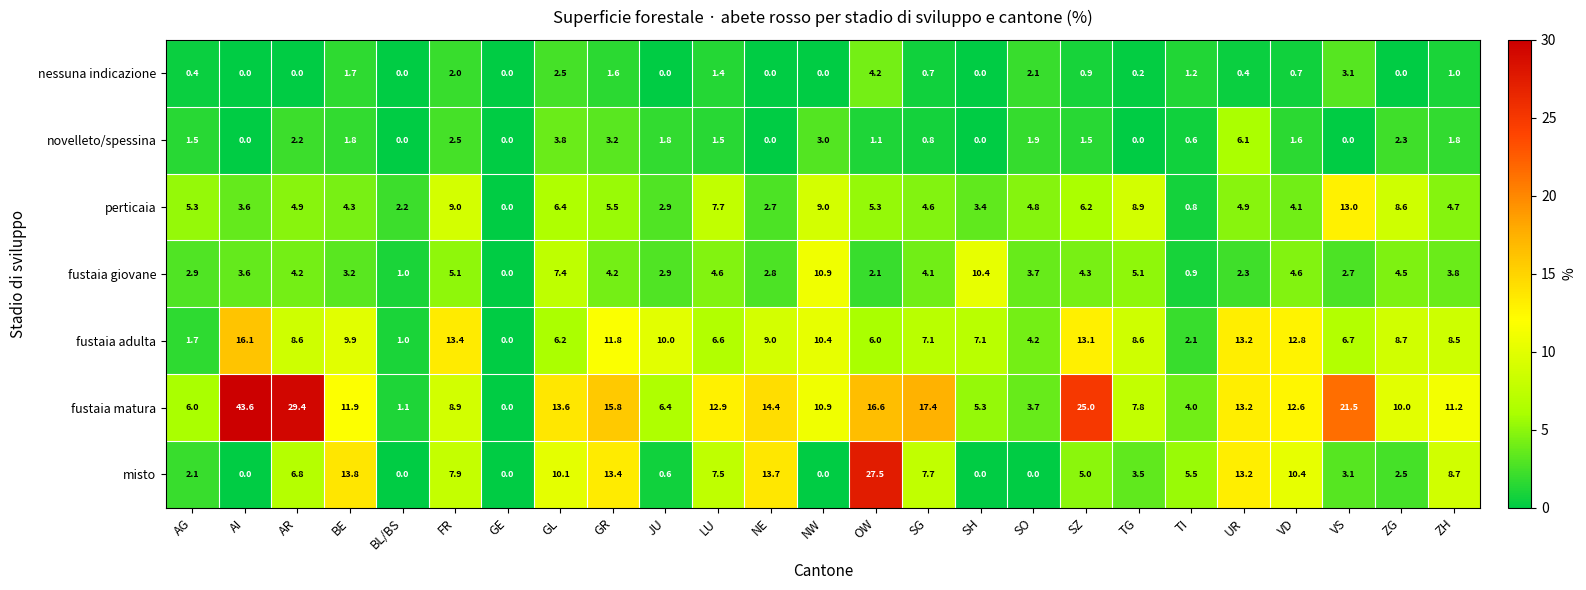

At which label is nessuna indicazione closest to 2?

FR